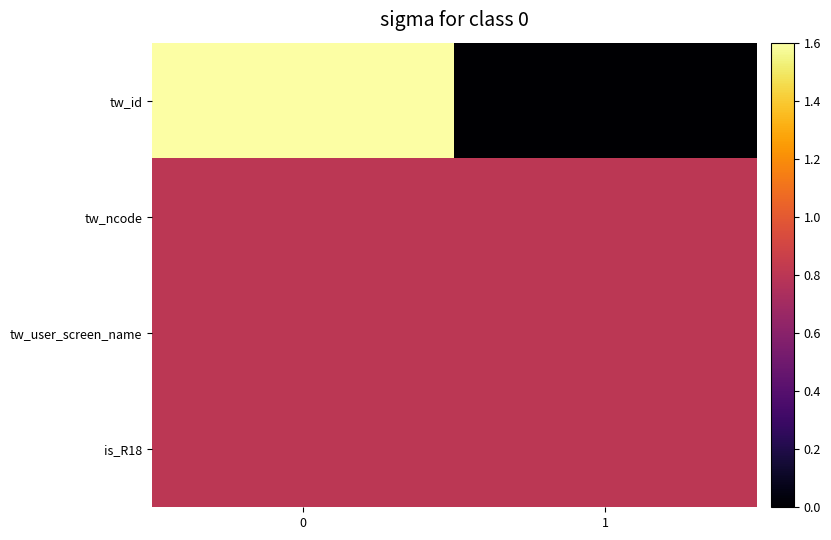

At 1, list the series in order from largest to smallest.

tw_ncode, tw_user_screen_name, is_R18, tw_id